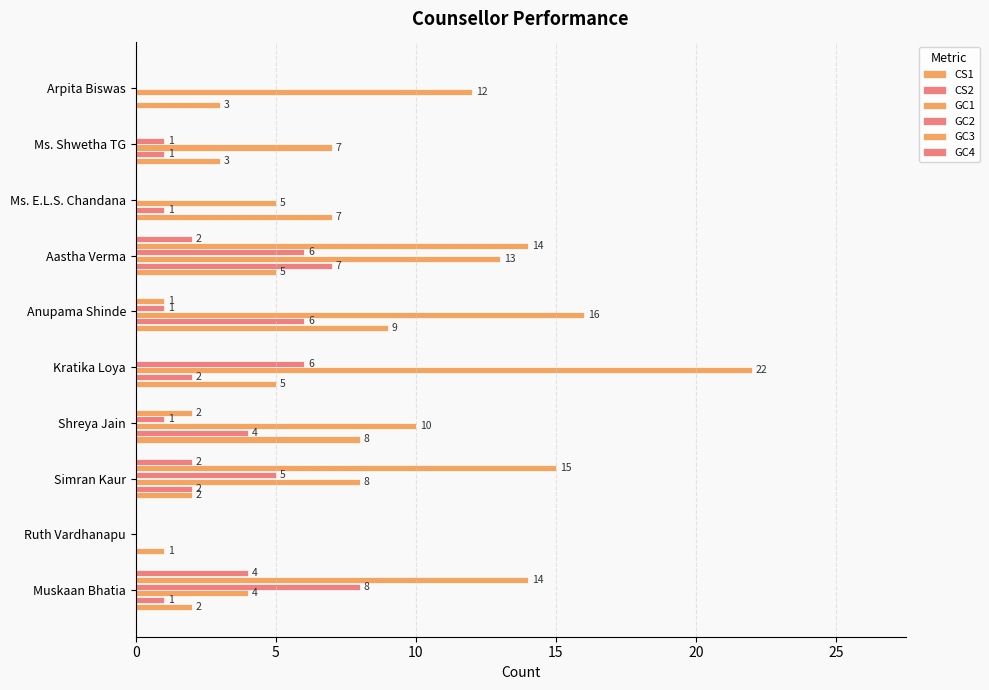

How many distinct data groups are displayed?

6